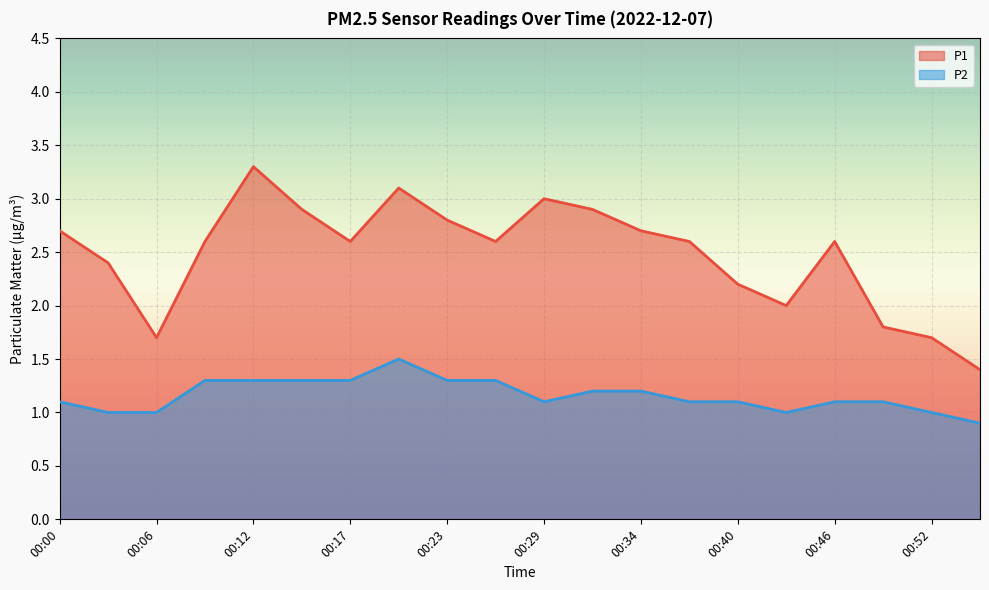

How many lines are shown in the chart?

2